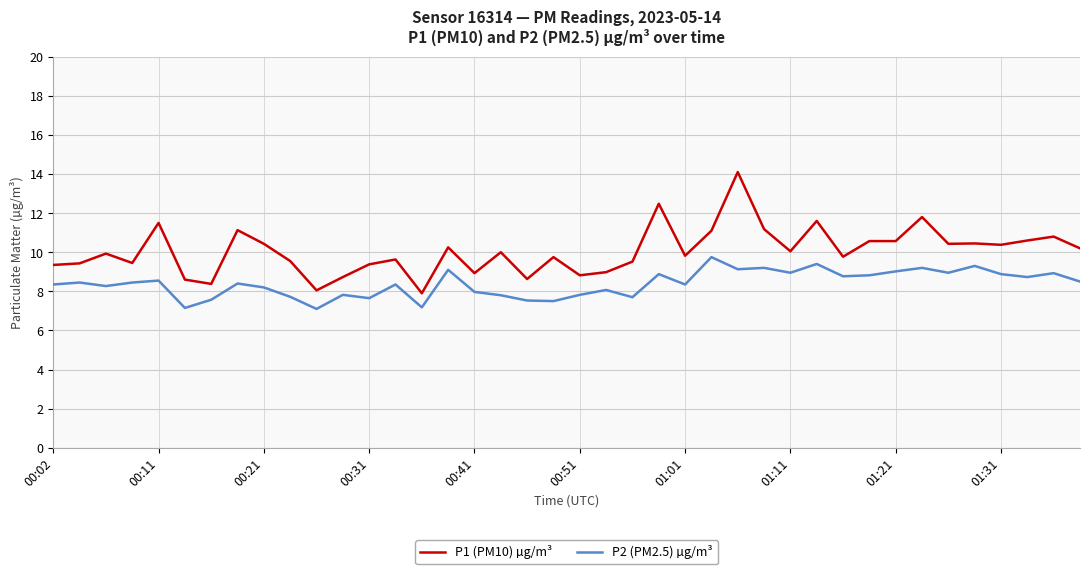

Which series has the largest range (max minus min)?

P1 (PM10) µg/m³